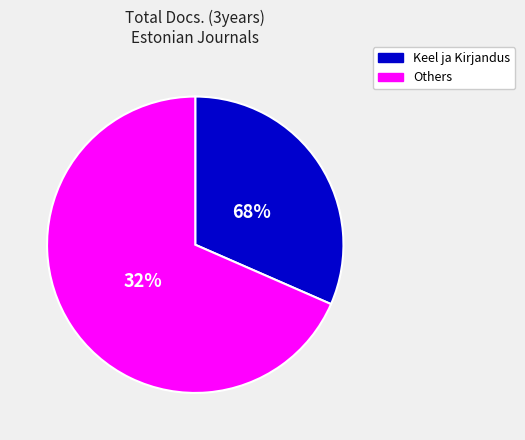

Does any single category account for the majority?

No